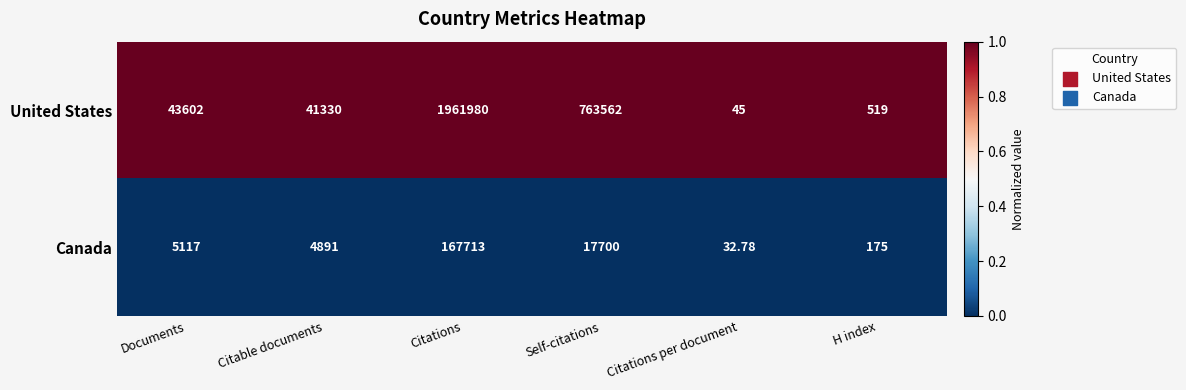

Is the value of United States at Documents greater than the value of Canada at Citations?

No